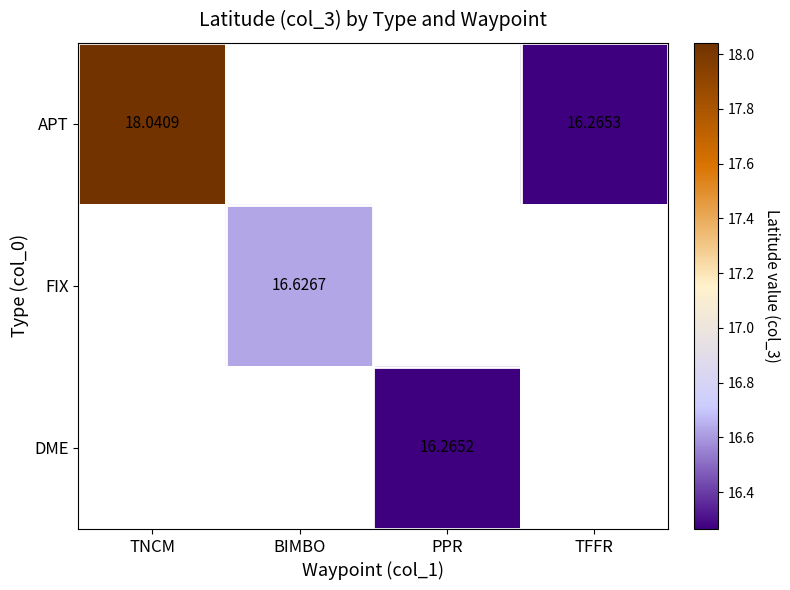

Count the number of categories in the chart.

4